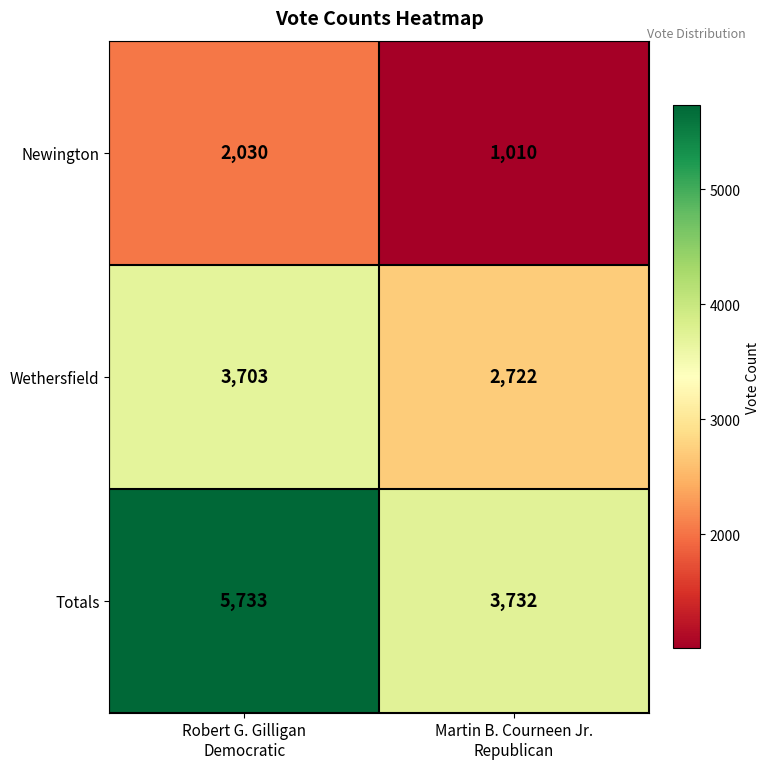

Which series has the largest range (max minus min)?

Totals